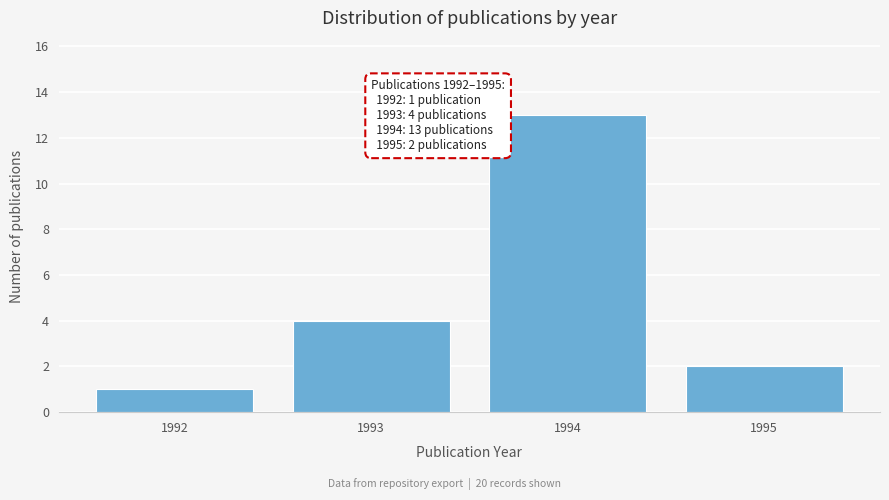

Reading right to left, transcribe all the data shown in this chart.

1995=2	1994=13	1993=4	1992=1